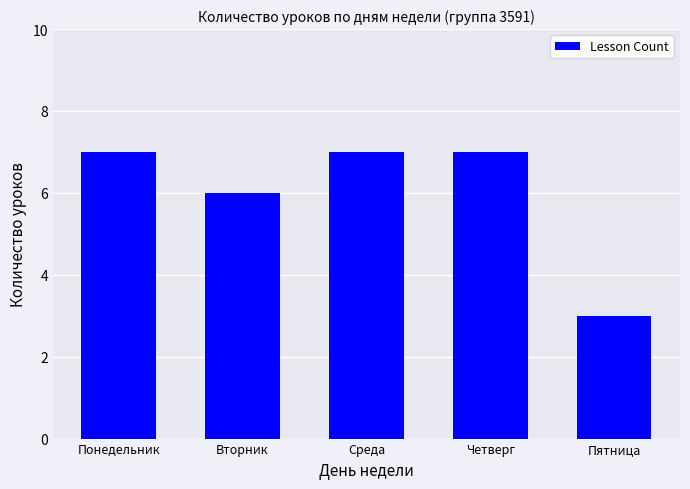

At which label is the value closest to 5?

Вторник